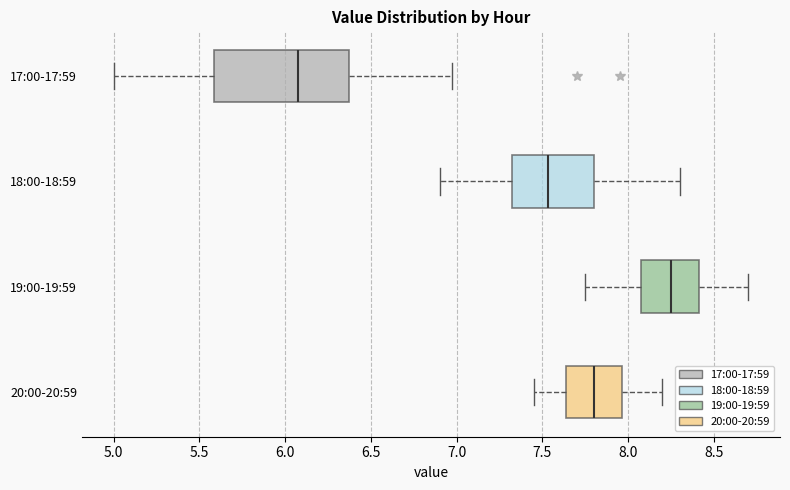

Which box's median line is the furthest to the left?

17:00-17:59